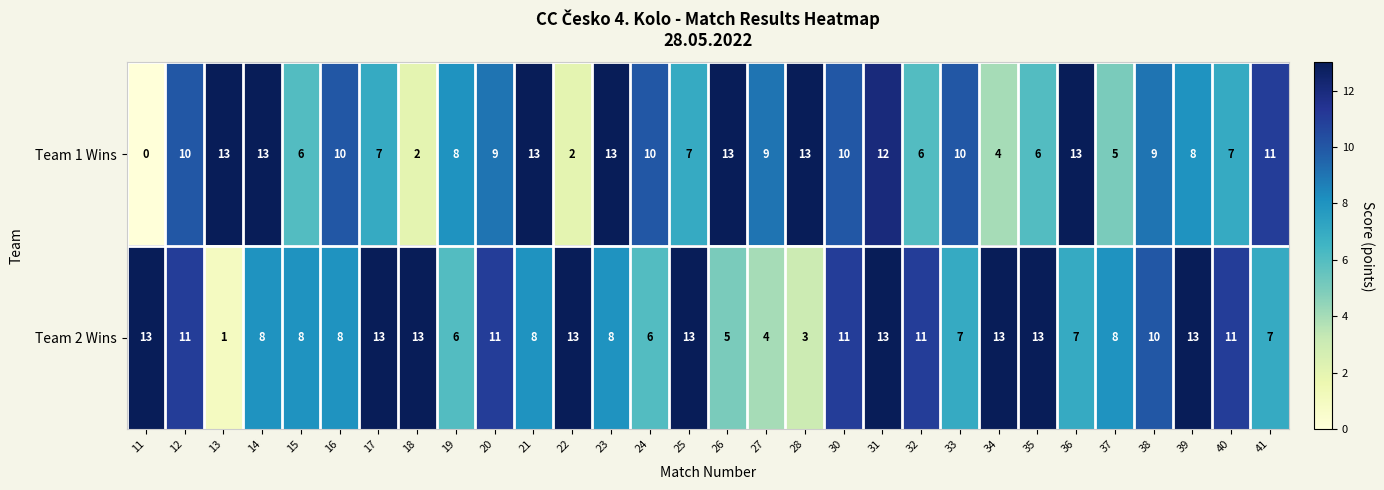

What value does the Team 2 Wins series have at 31, to the nearest 10?

10